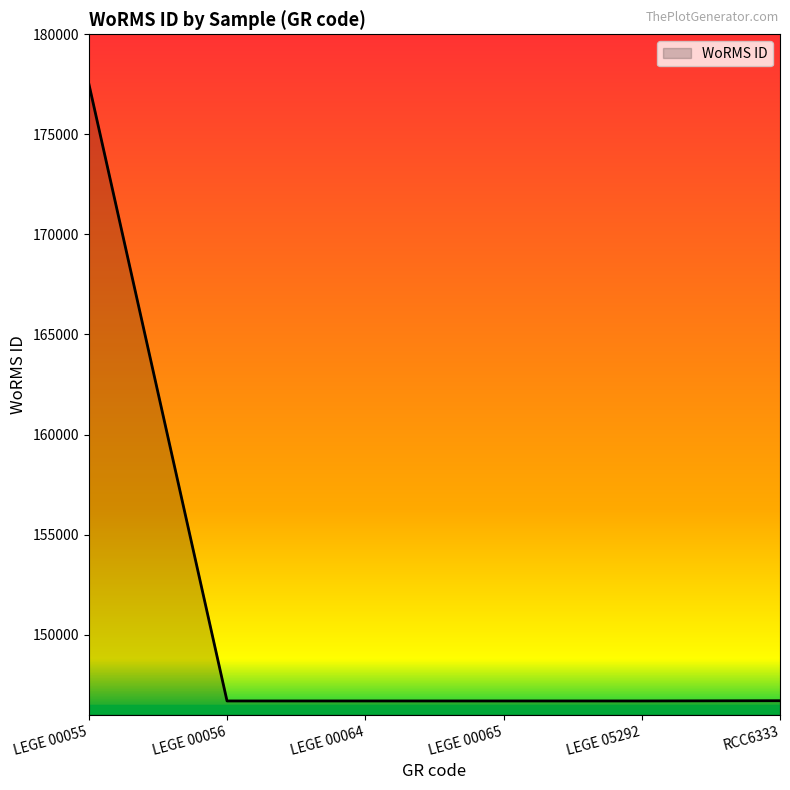

Is it true that the value at LEGE 00064 is 146690?

True